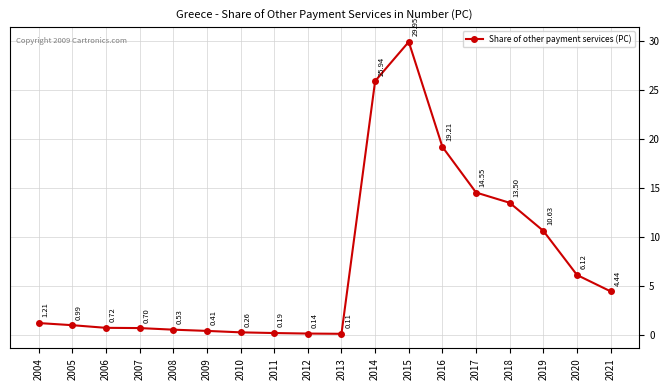

List the labels in order of value, largest first.

2015, 2014, 2016, 2017, 2018, 2019, 2020, 2021, 2004, 2005, 2006, 2007, 2008, 2009, 2010, 2011, 2012, 2013